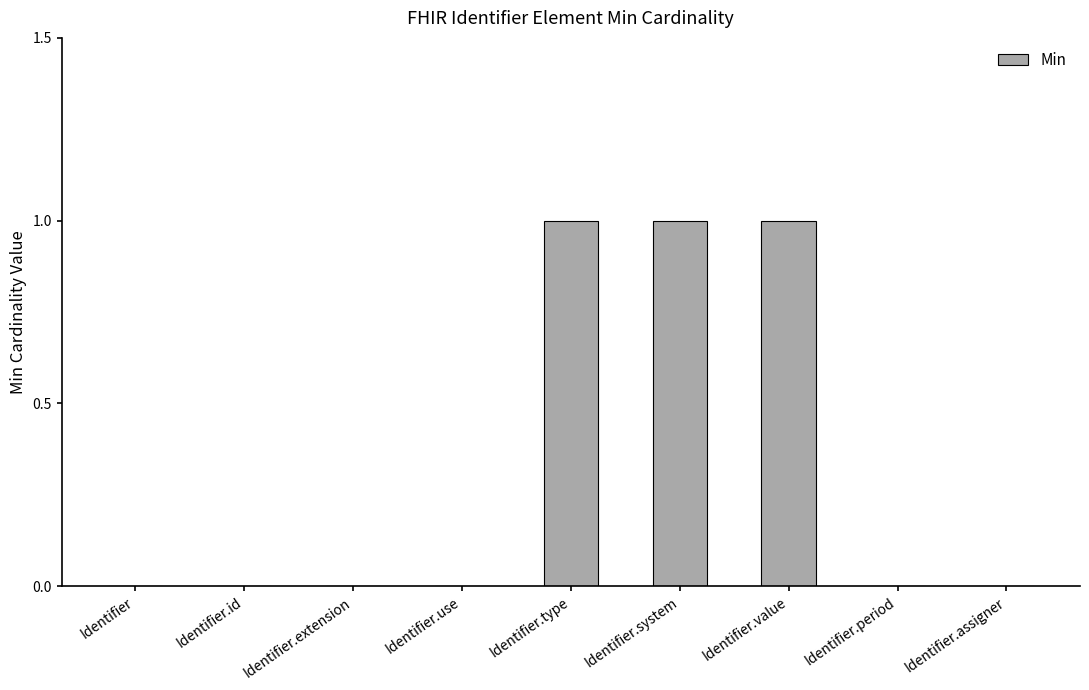

What is the sum of all values?

3